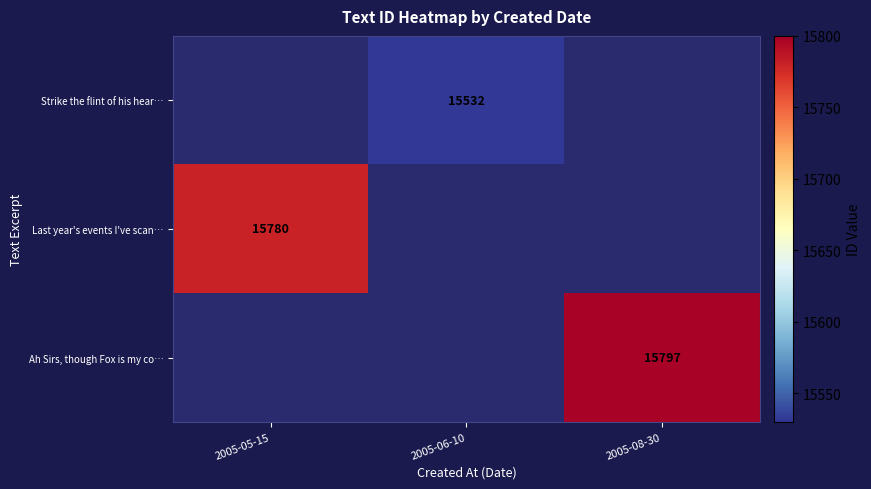

Is it true that Last year's events I've scan… equals 15780 at 2005-05-15?

True